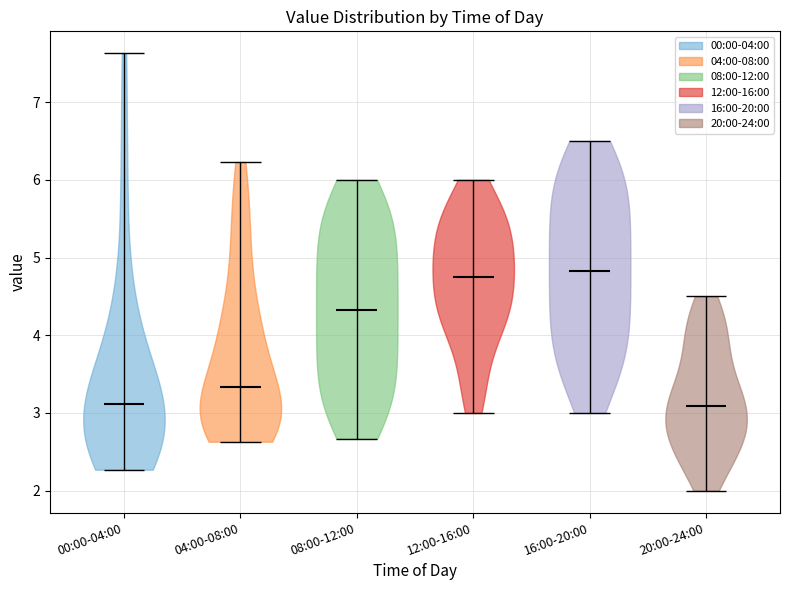

Where does the median line of the violin for 16:00-20:00 sit on the y-axis? The values are not printed on the chart, so give them approximately, as read against the axis.

4.8